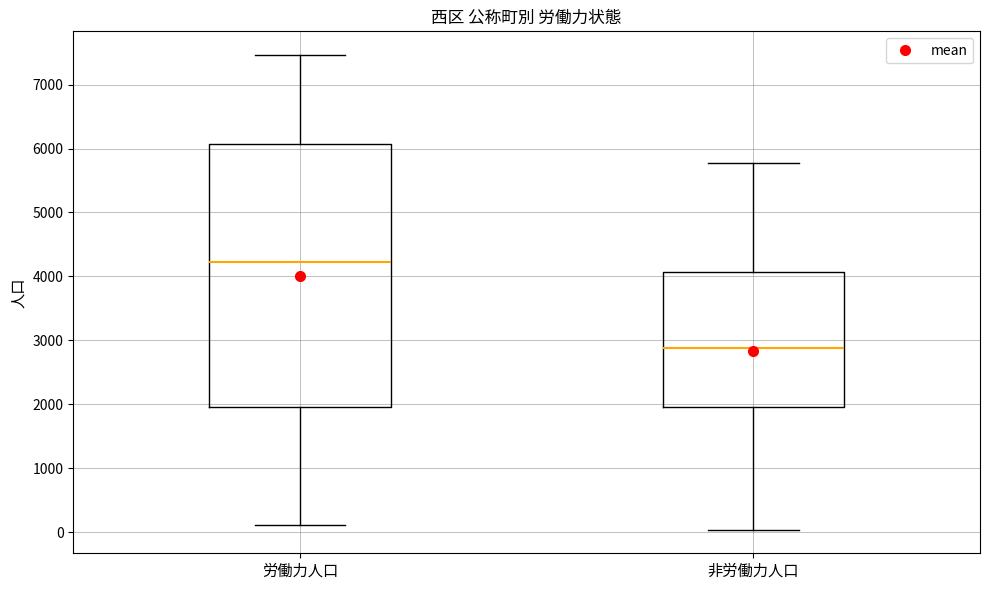

Reading left to right, transcribe this box plot: for each box, give where its median line is, the range the box spans, and where its two whiskers end, as read against the y-axis. The values are not printed on the chart, so give them approximately, as read against the axis.

労働力人口: median 4200, box 2000 to 6100, whiskers 100 to 7500
非労働力人口: median 2900, box 2000 to 4100, whiskers 0 to 5800